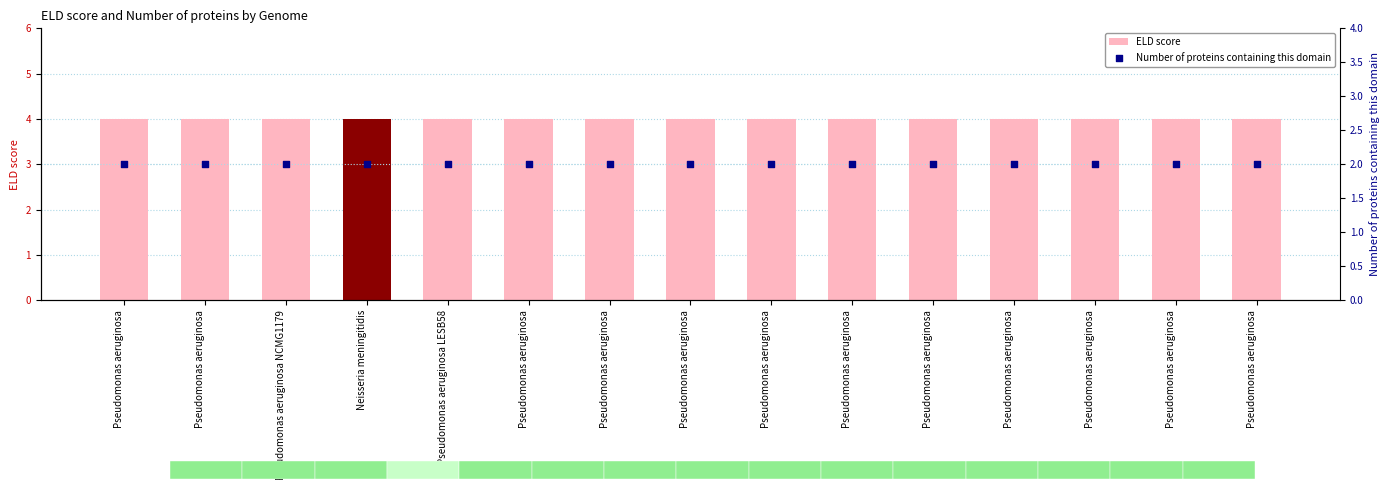

Is the value of Number of proteins containing this domain at Pseudomonas aeruginosa greater than the value of ELD score at Pseudomonas aeruginosa?

No